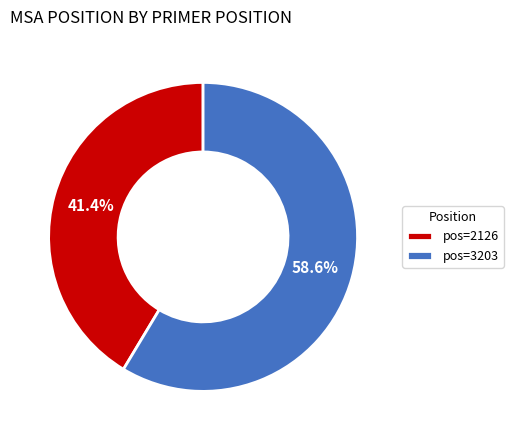

Count the number of slices in the pie.

2